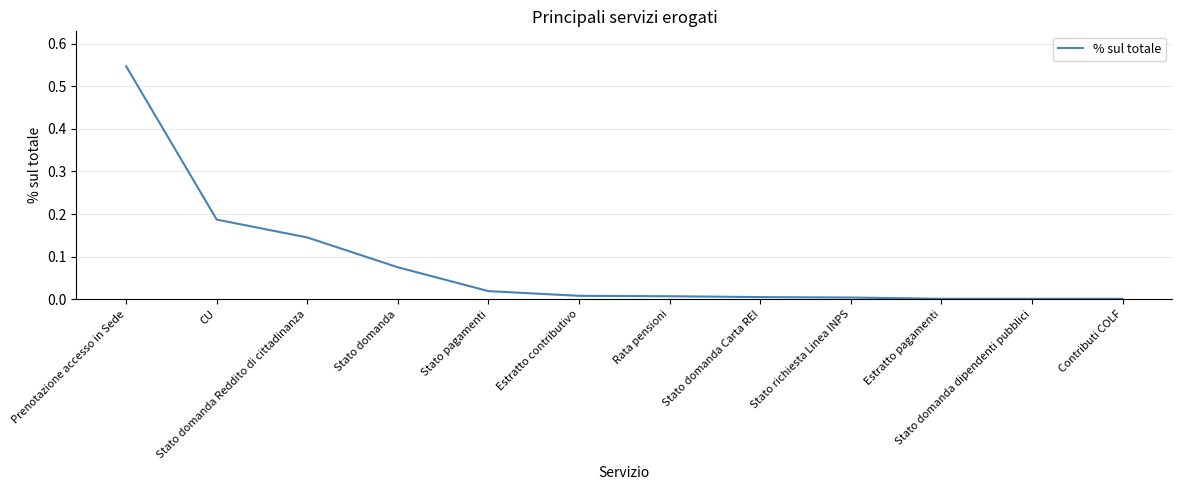

The chart shows a value of 0.0 at Contributi COLF. True or false?

True